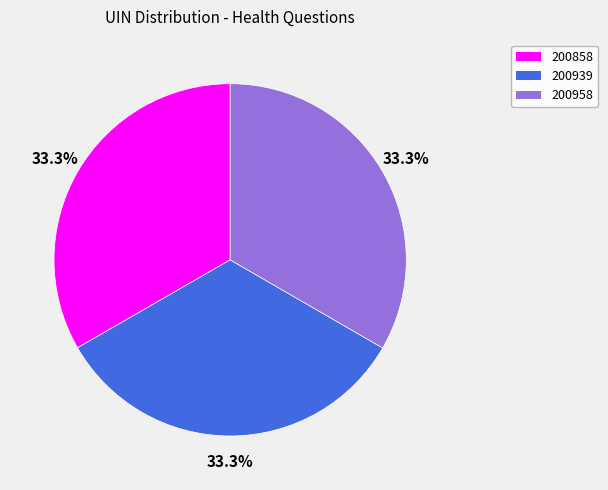

What percentage is the 200858 slice, to the nearest percent?

33%